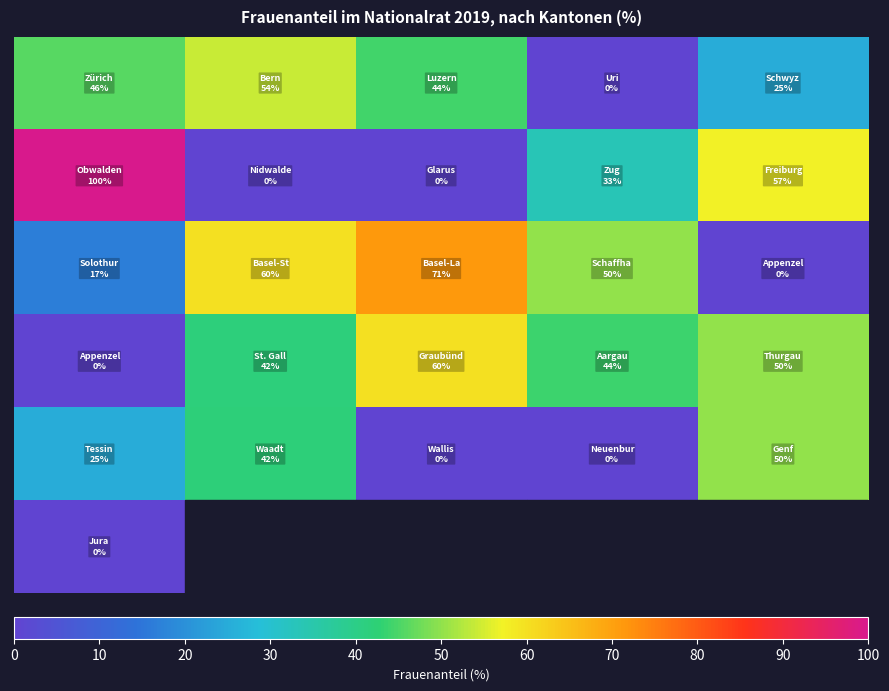

At how many categories does at least one series exceed 78?

1